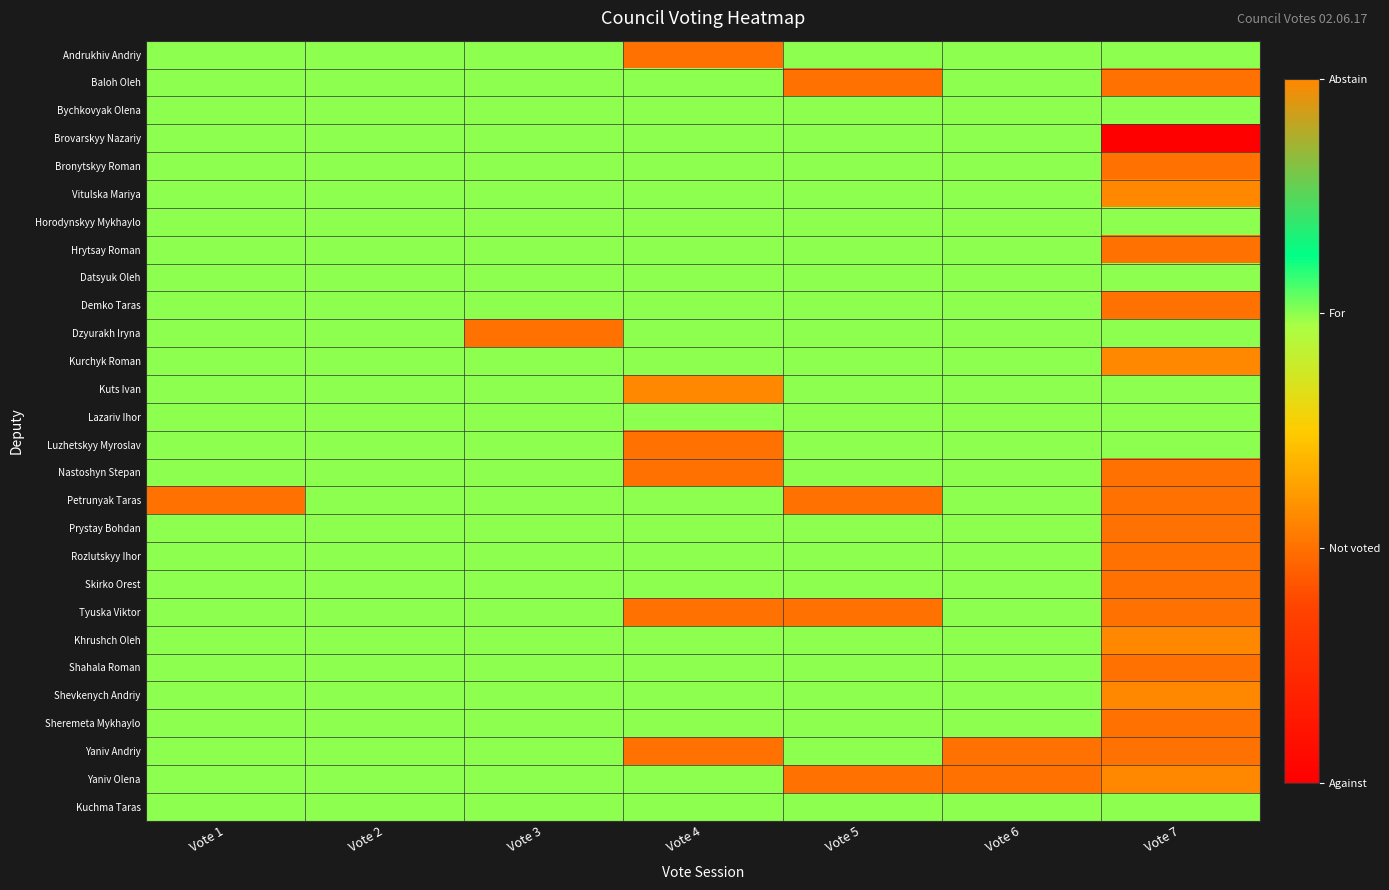

Which series has the largest range (max minus min)?

Brovarskyy Nazariy